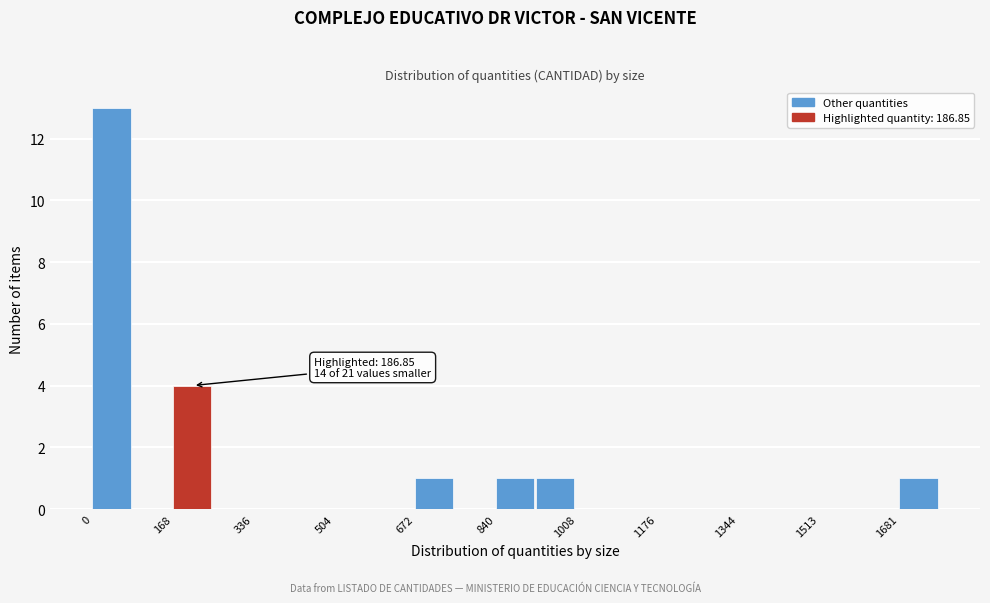

Which range on the x-axis has the tallest bar?

0 to 80